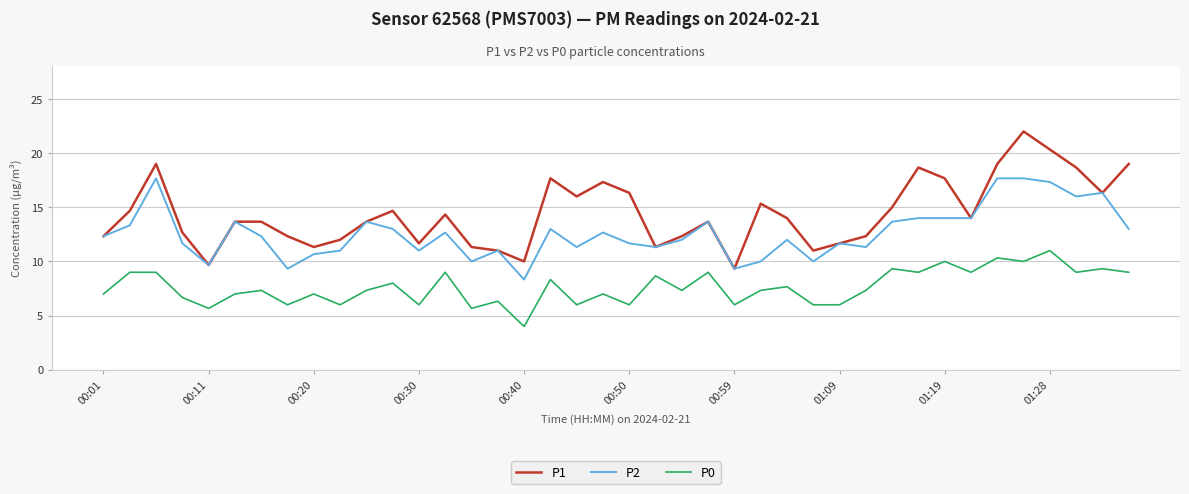

True or false: P1 and P0 intersect in this chart.

False